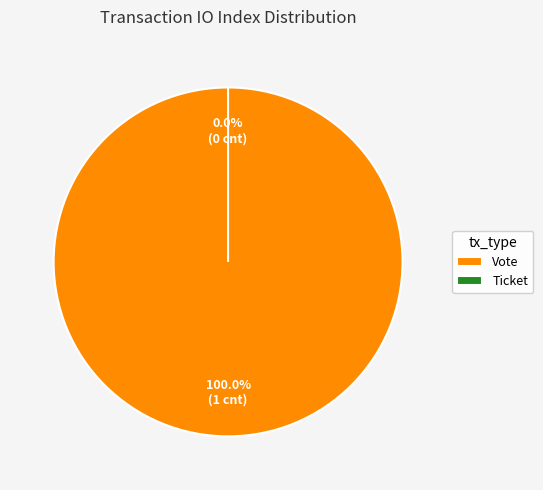

Which has a higher value, Ticket (io_index=0) or Vote (io_index=1)?

Vote (io_index=1)